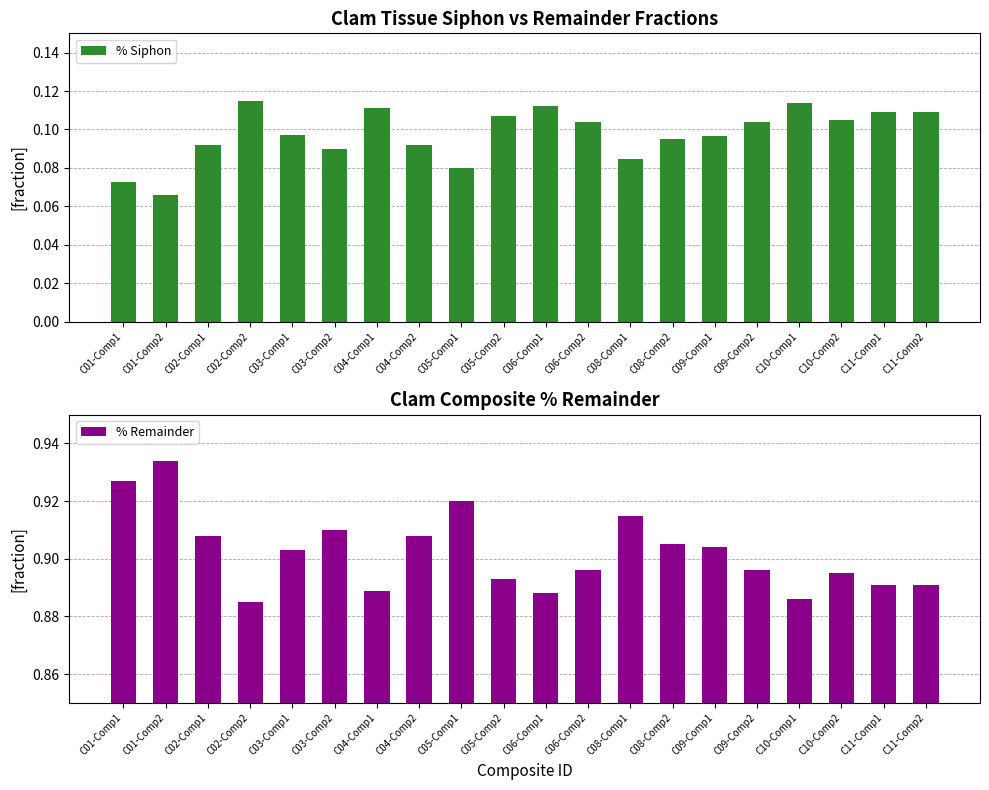

What is the smallest value displayed?

0.1